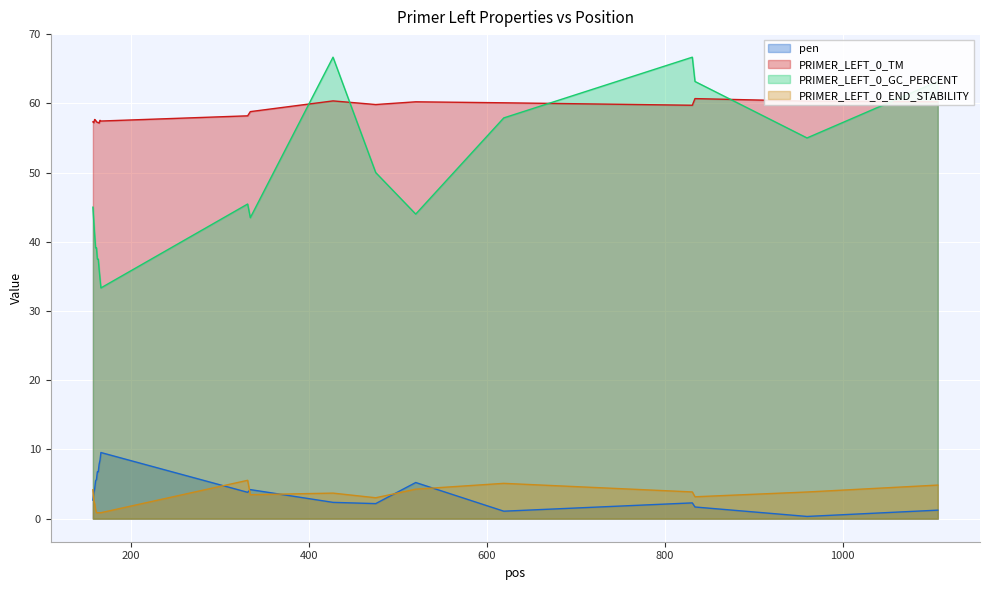

At 334, list the series in order from largest to smallest.

PRIMER_LEFT_0_TM, PRIMER_LEFT_0_GC_PERCENT, pen, PRIMER_LEFT_0_END_STABILITY